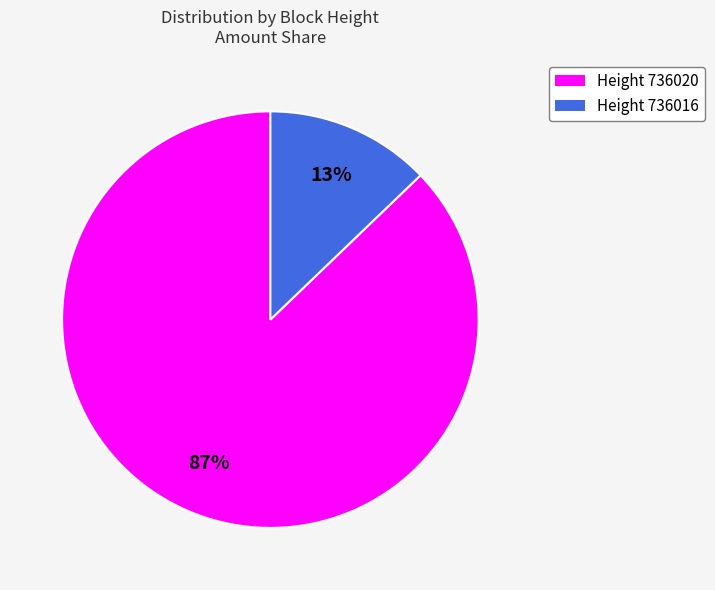

Count the number of slices in the pie.

2